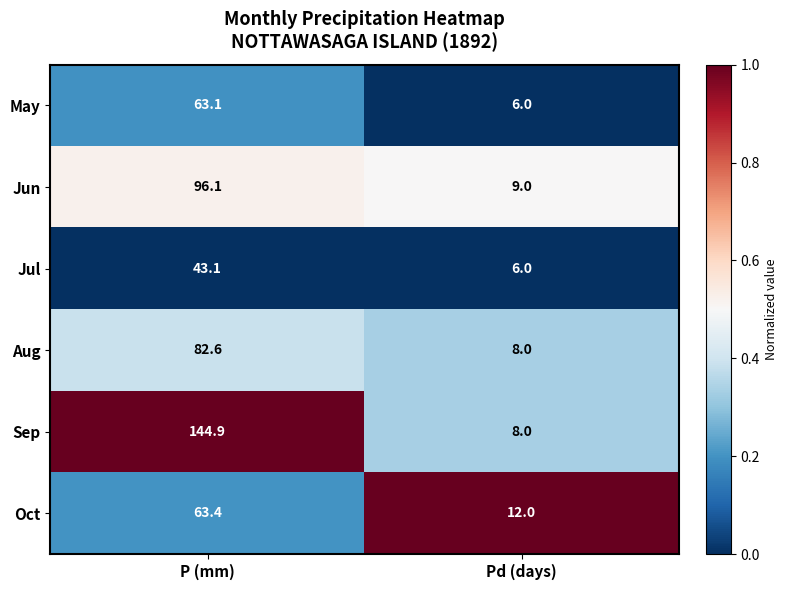

Where is May nearest to the value 34?

Pd (days)